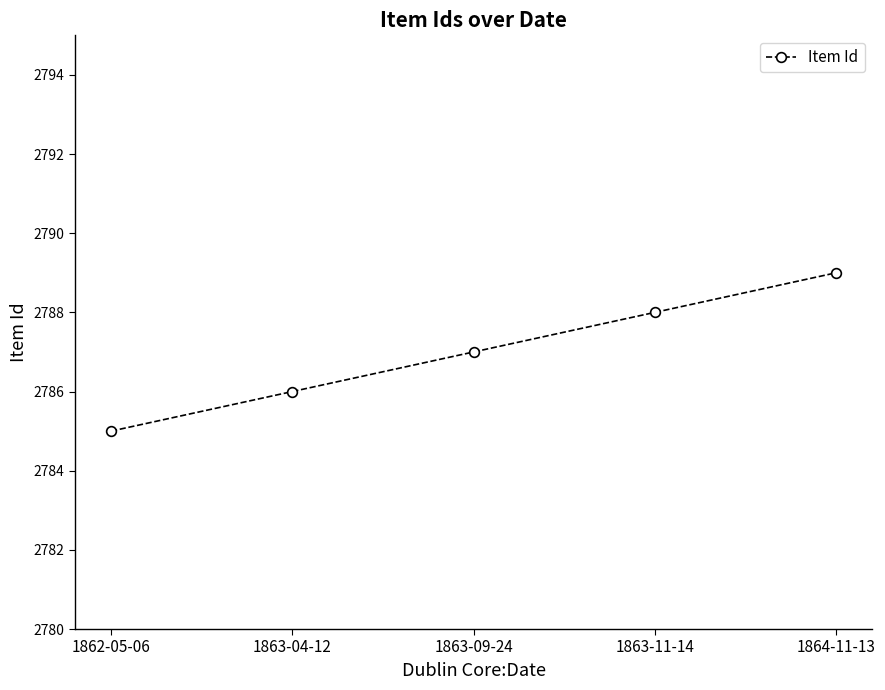

Where is the data nearest to the value 2787?

1863-09-24